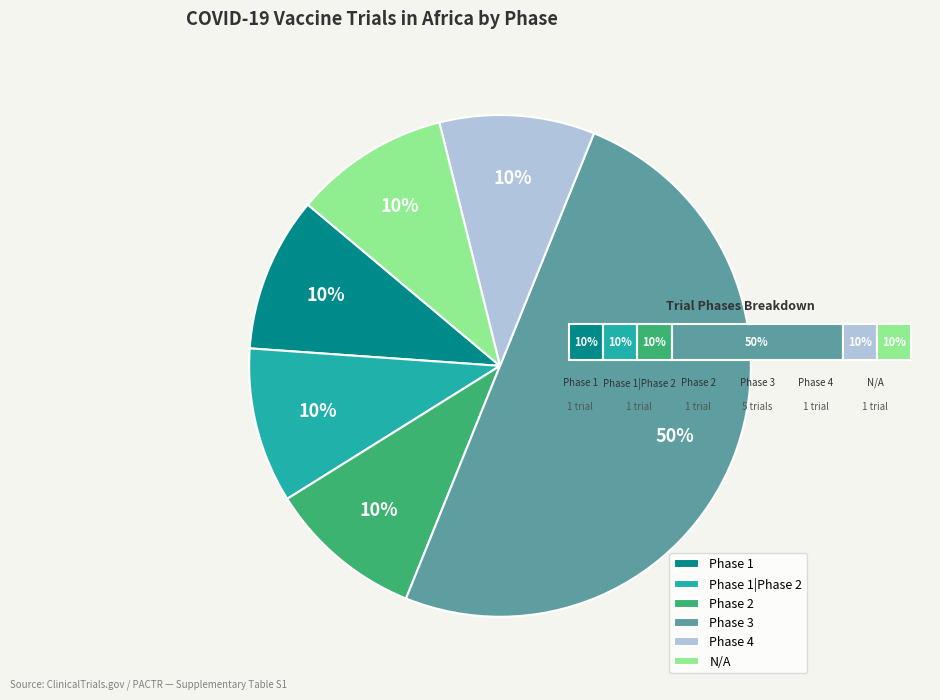

Is it true that Phase 3 is 55% of the pie?

False